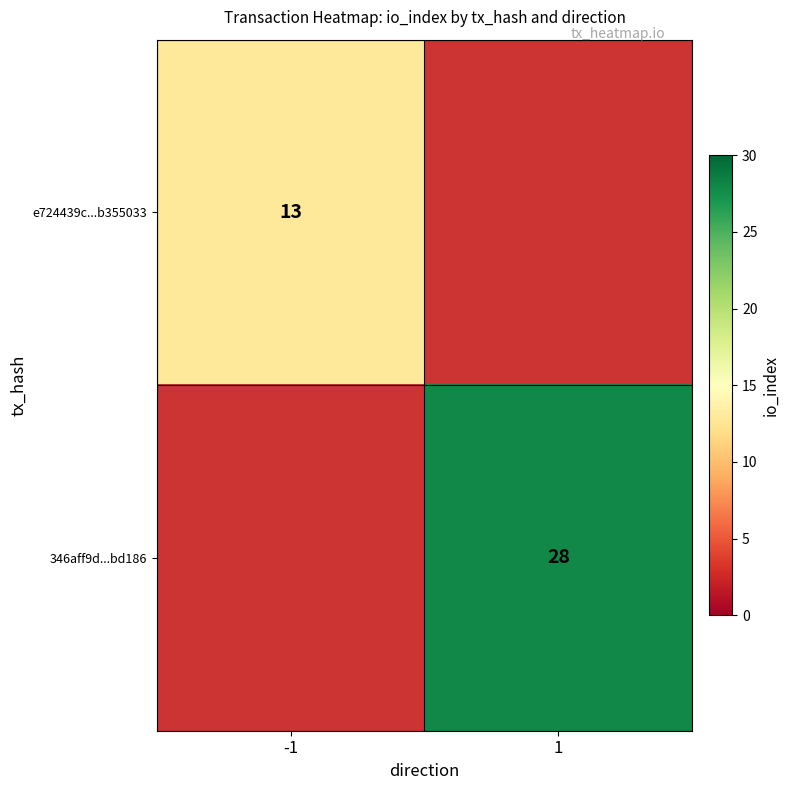

The value of 346aff9d...bd186 at 1 is 40. True or false?

False